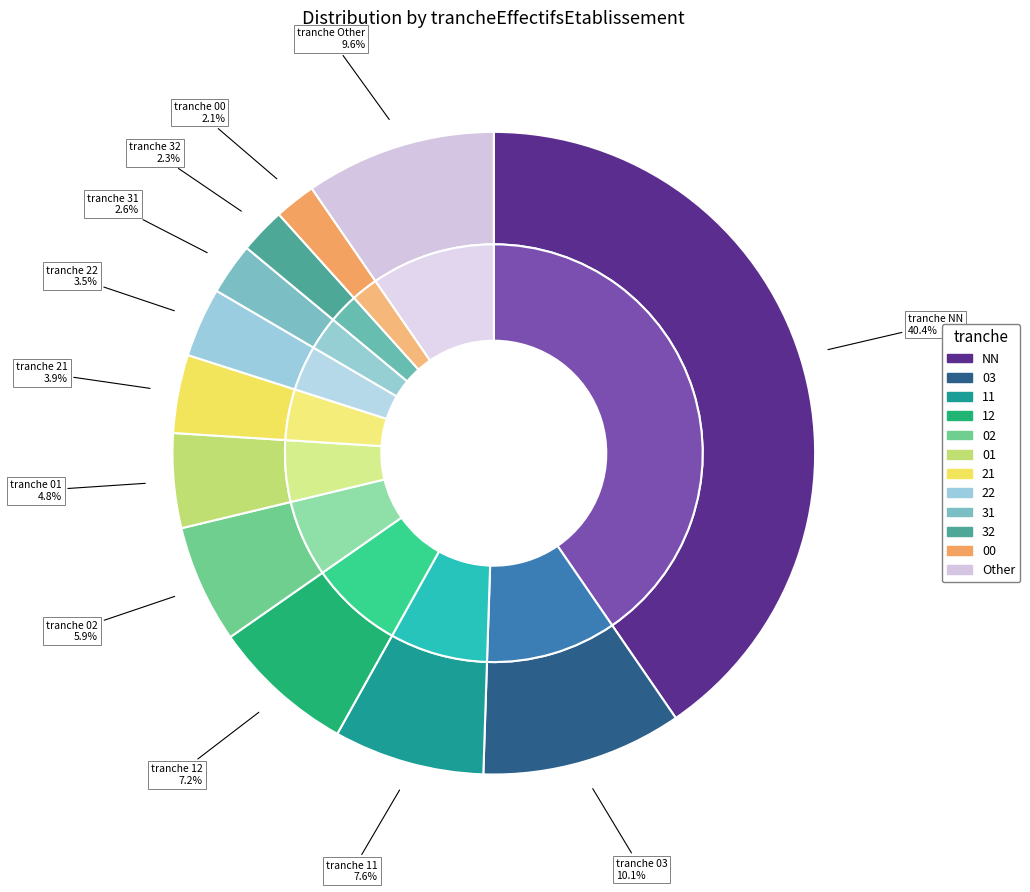

To the nearest percent, what is the average slice percentage?

8%